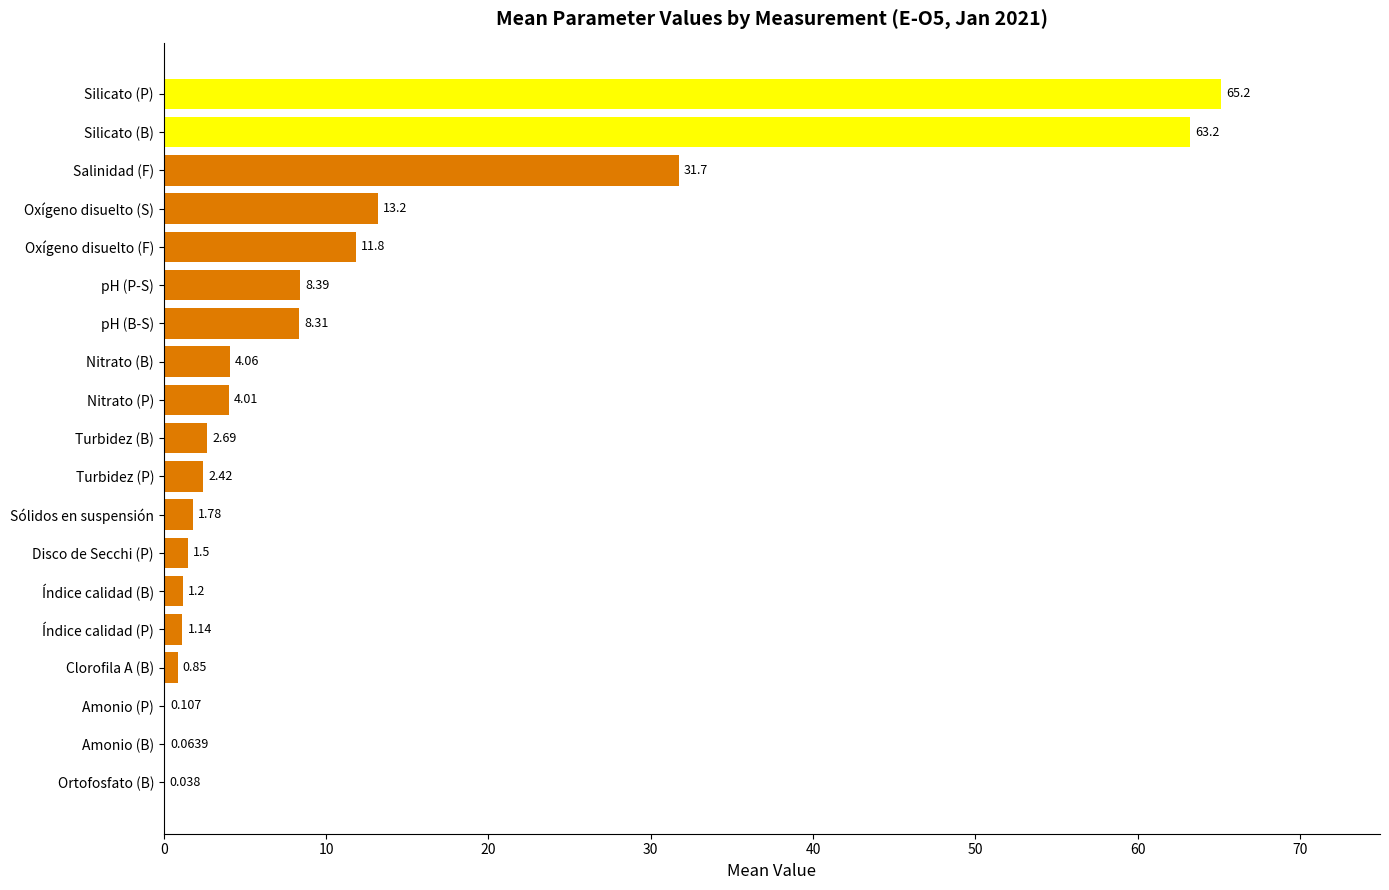

At which category does the chart reach its peak across all series?

Silicato (P)